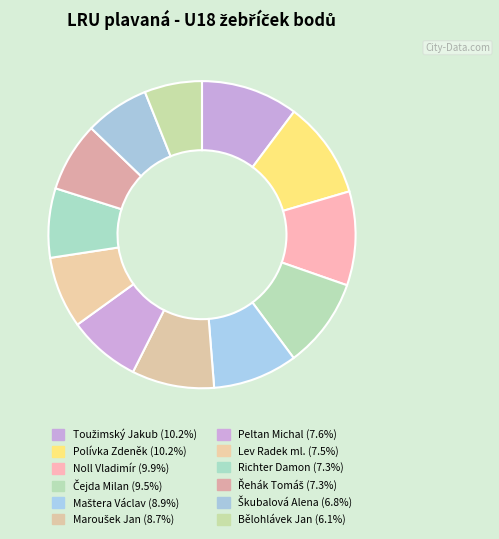

Which category has the biggest portion of the pie?

Toužimský Jakub